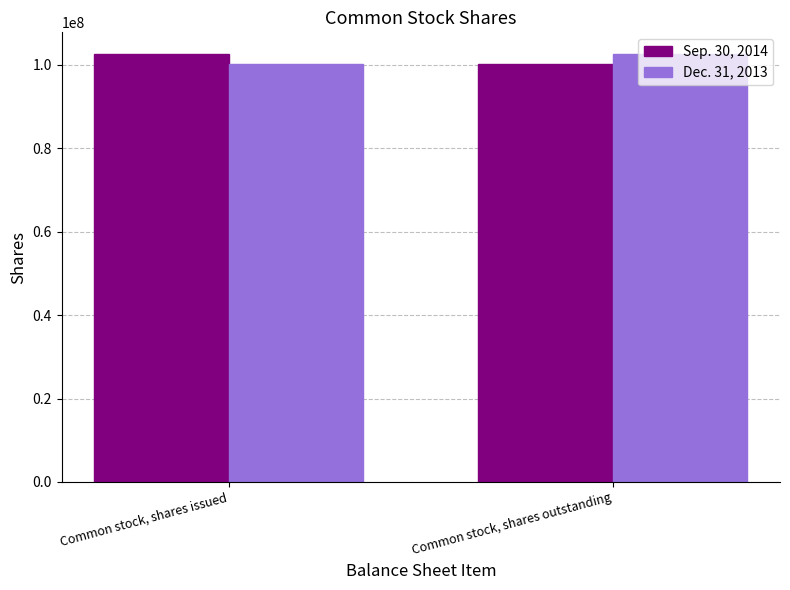

What is the spread (max minus min) of values at Common stock, shares issued?

2524366